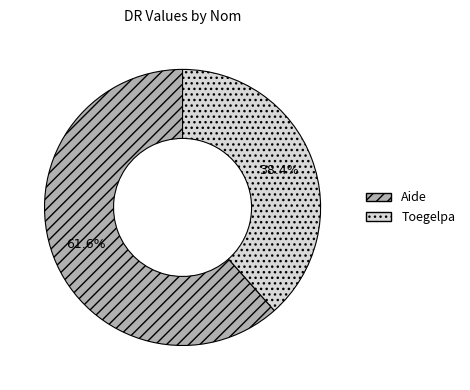

Which category has the smallest portion of the pie?

Toegelpa